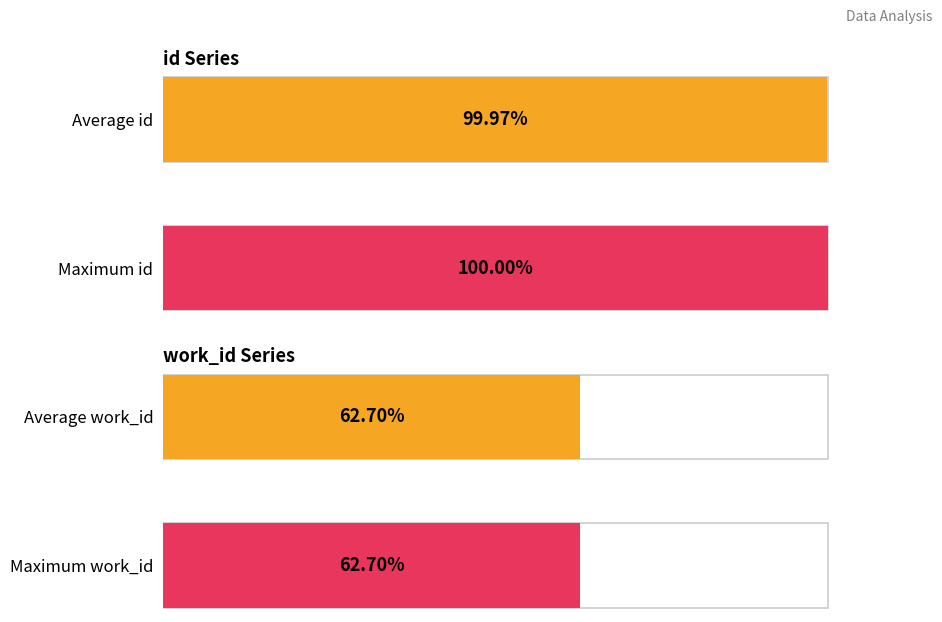

What are all the series names shown in the legend?

id, work_id